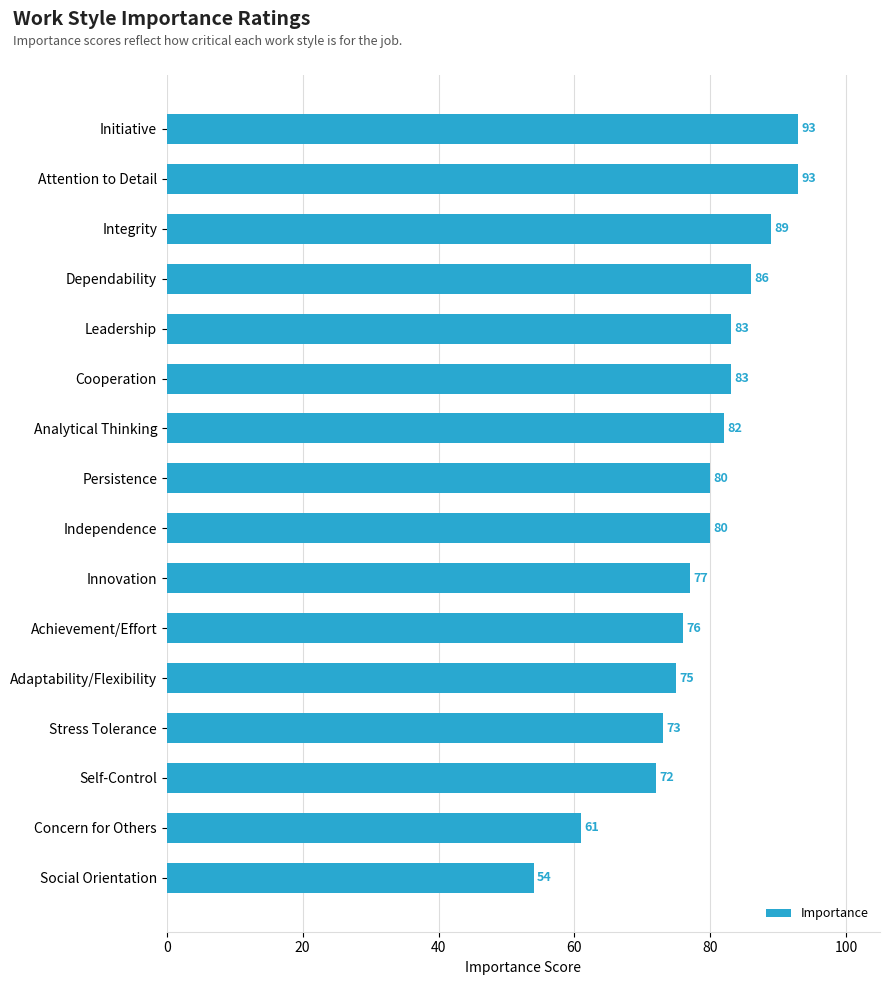

What is the change in value from Cooperation to Independence?

-3